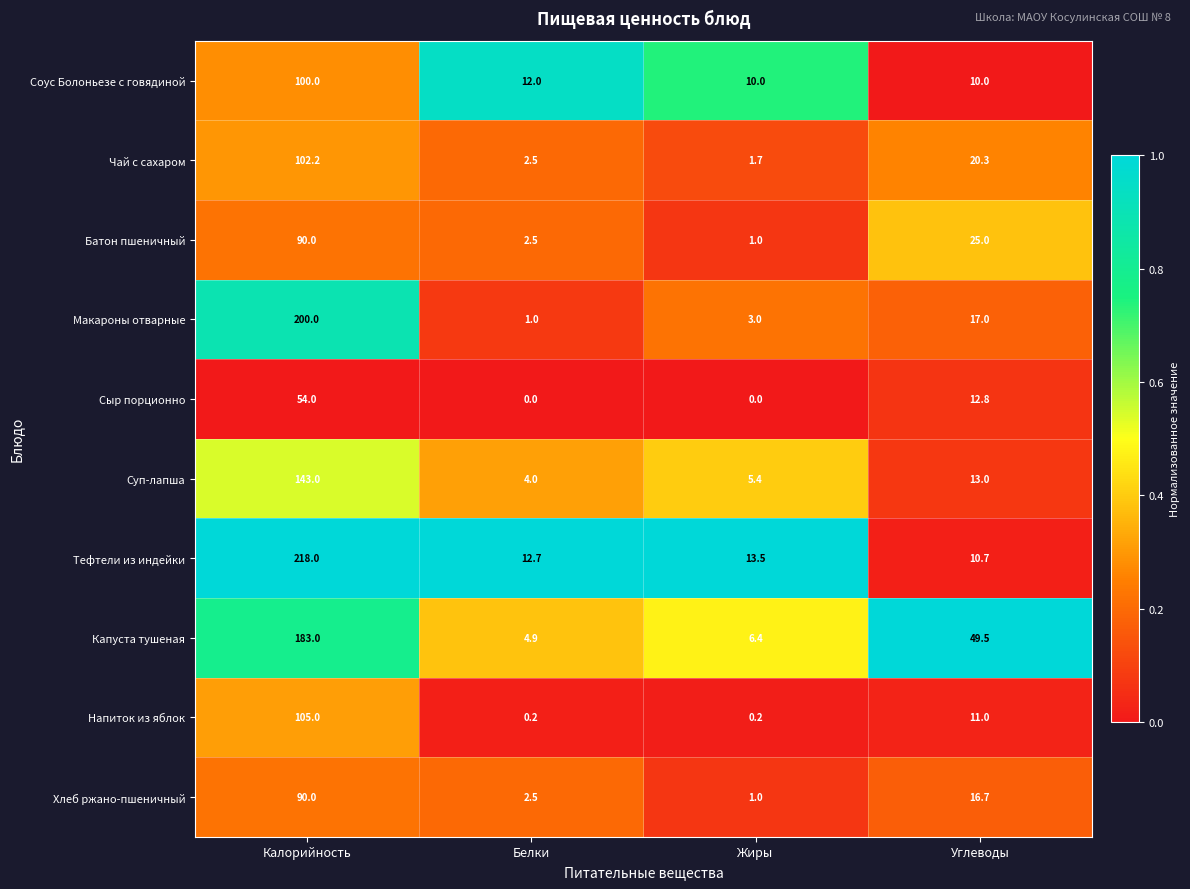

What is the sum of all Сыр порционно values?

66.8